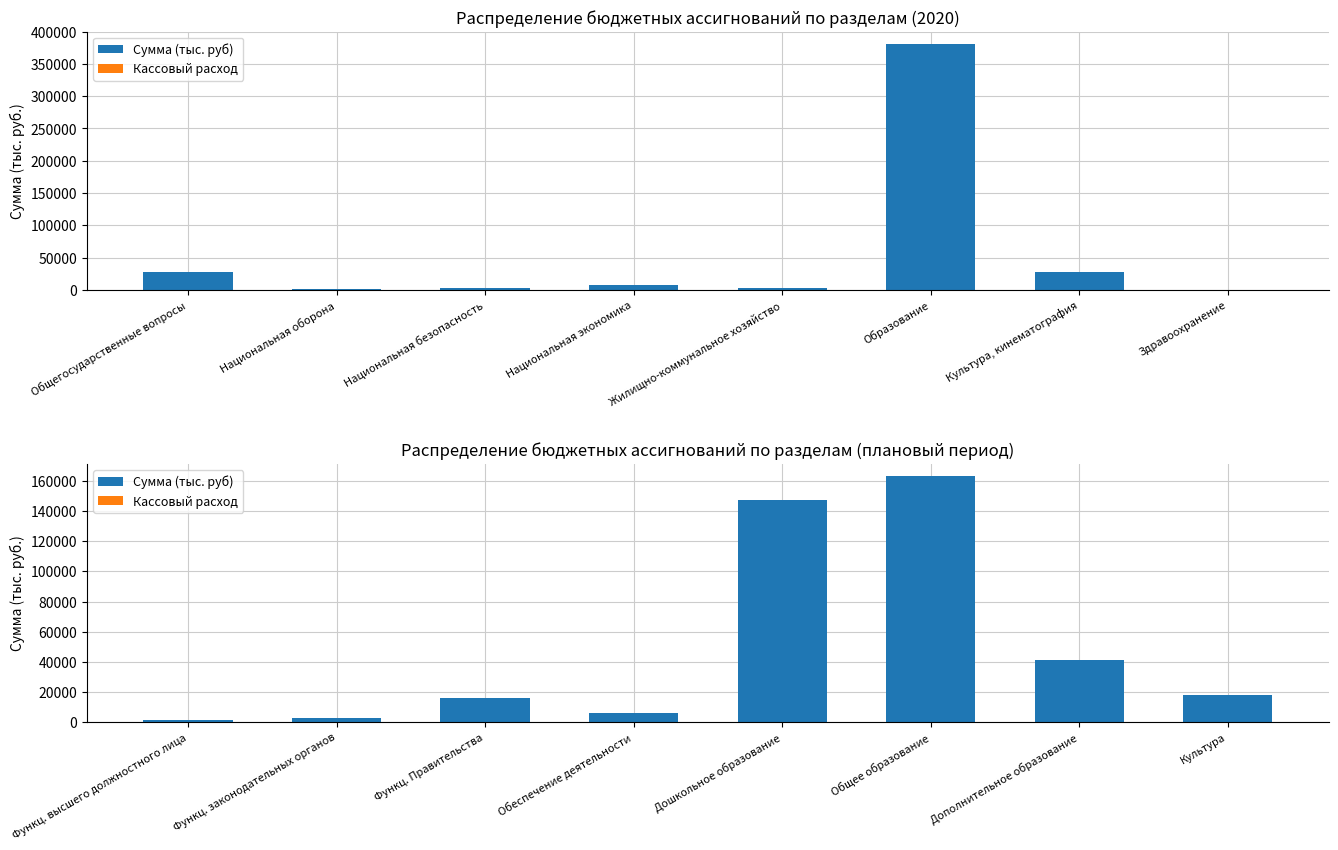

Which series changed the most between Функц. высшего должностного лица and Дополнительное образование?

Сумма (тыс. руб)